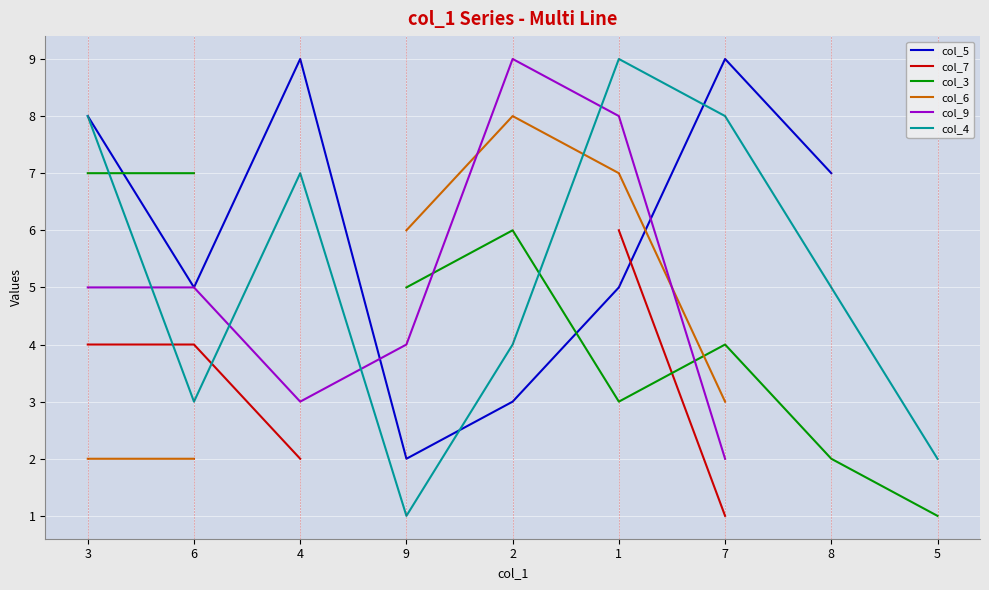

What are all the series names shown in the legend?

col_5, col_7, col_3, col_6, col_9, col_4